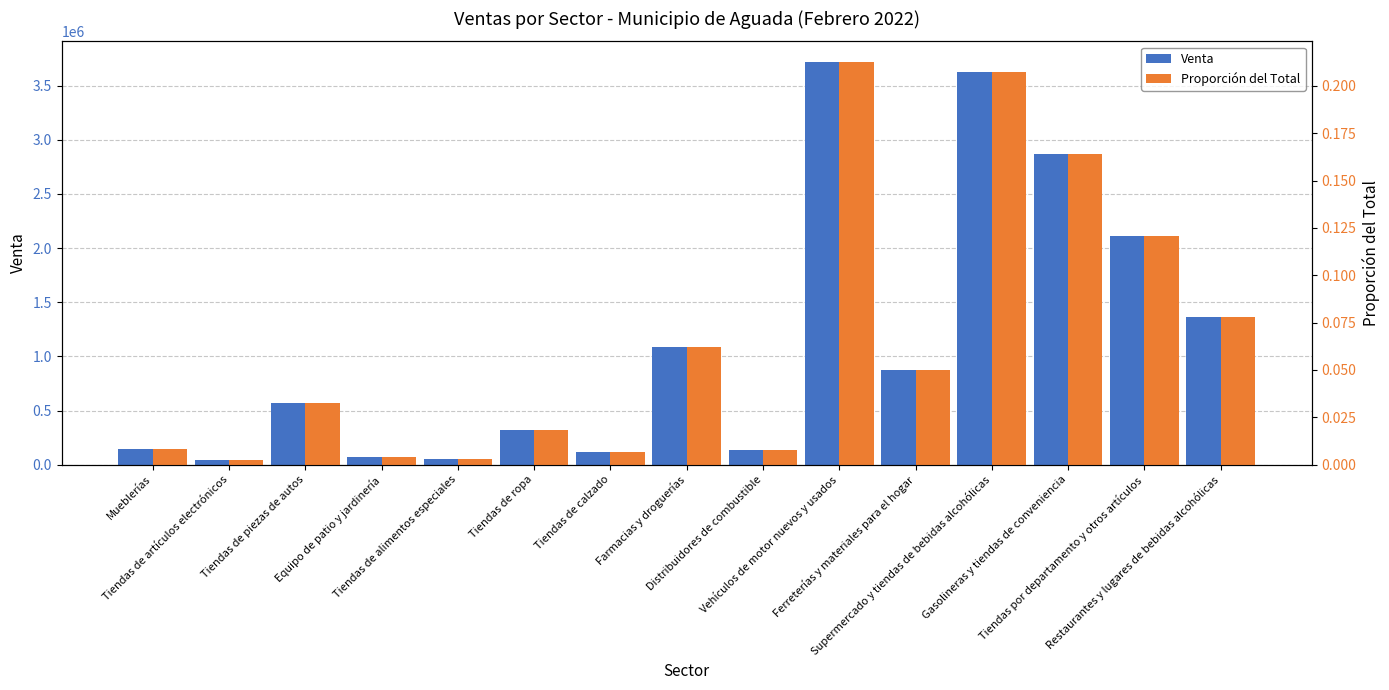

What is the difference between the Proporción del Total values at Tiendas de calzado and Restaurantes y lugares de bebidas alcohólicas?

0.1